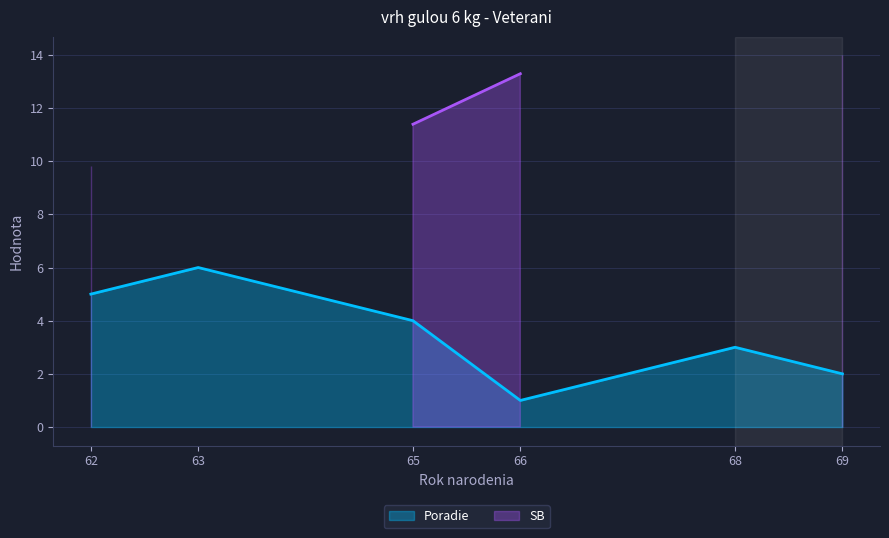

True or false: Poradie has a value of 4 at 69.

False